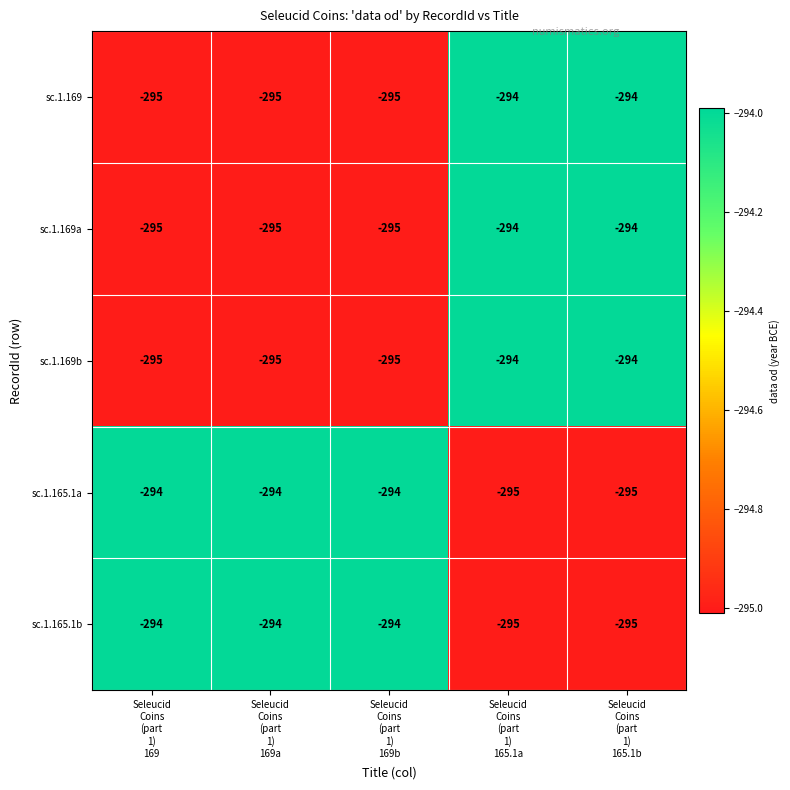

Reading left to right, what are all the values shown in this chart?

sc.1.169: -295	-295	-295	-294	-294
sc.1.169a: -295	-295	-295	-294	-294
sc.1.169b: -295	-295	-295	-294	-294
sc.1.165.1a: -294	-294	-294	-295	-295
sc.1.165.1b: -294	-294	-294	-295	-295